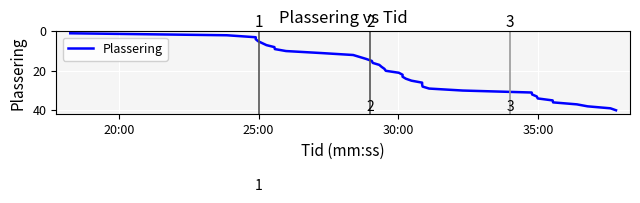

What is the sum of all values?

820